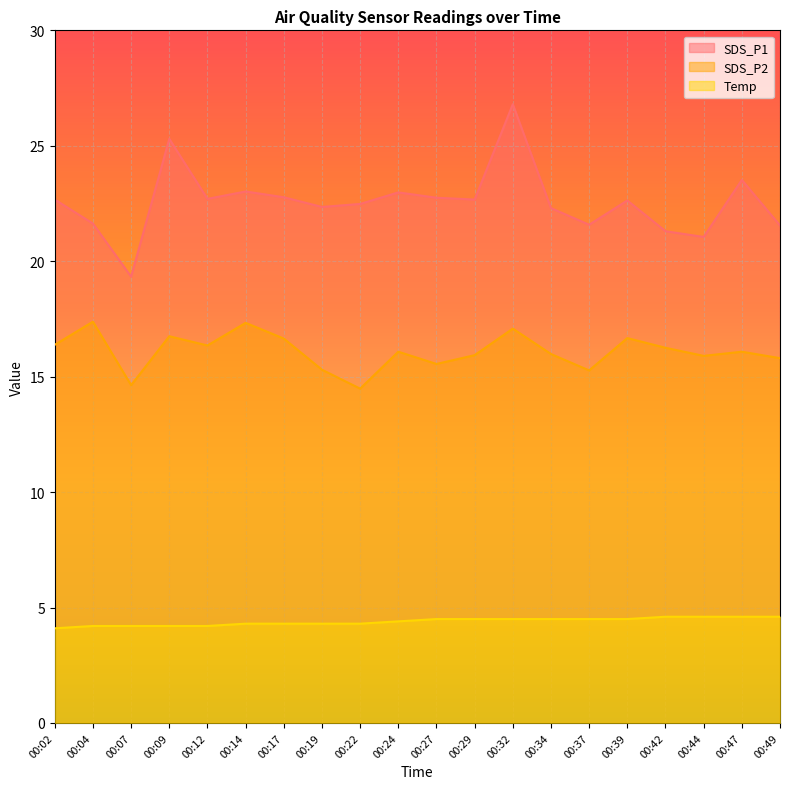

What is the difference between the maximum and minimum values in the Temp series?

0.5